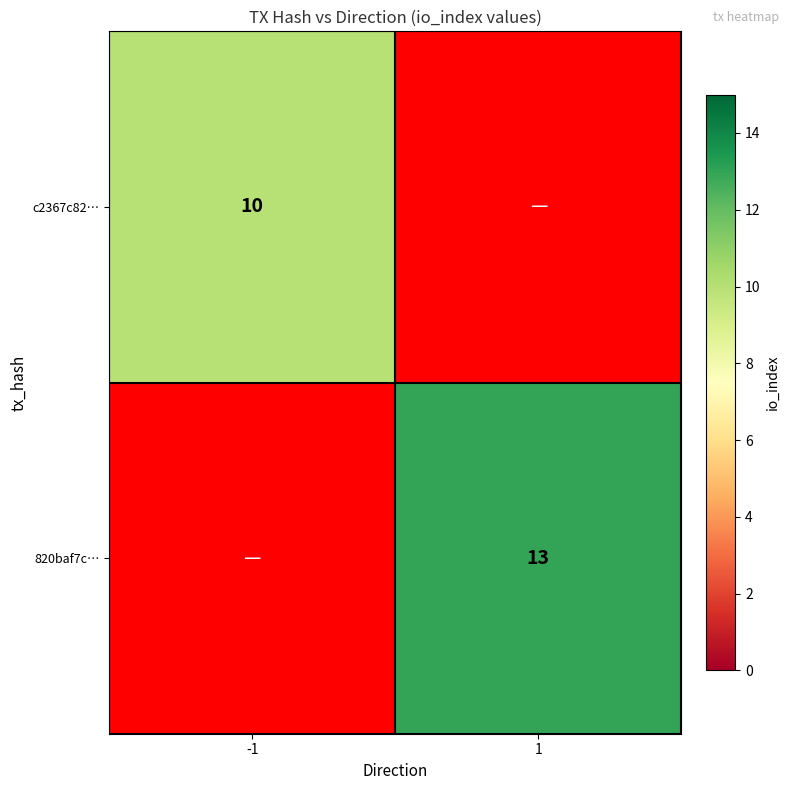

The c2367c82… series shows 10 at -1. True or false?

True